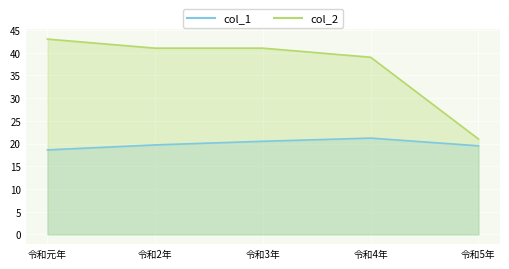

Which series changed the most between 令和元年 and 令和3年?

col_2